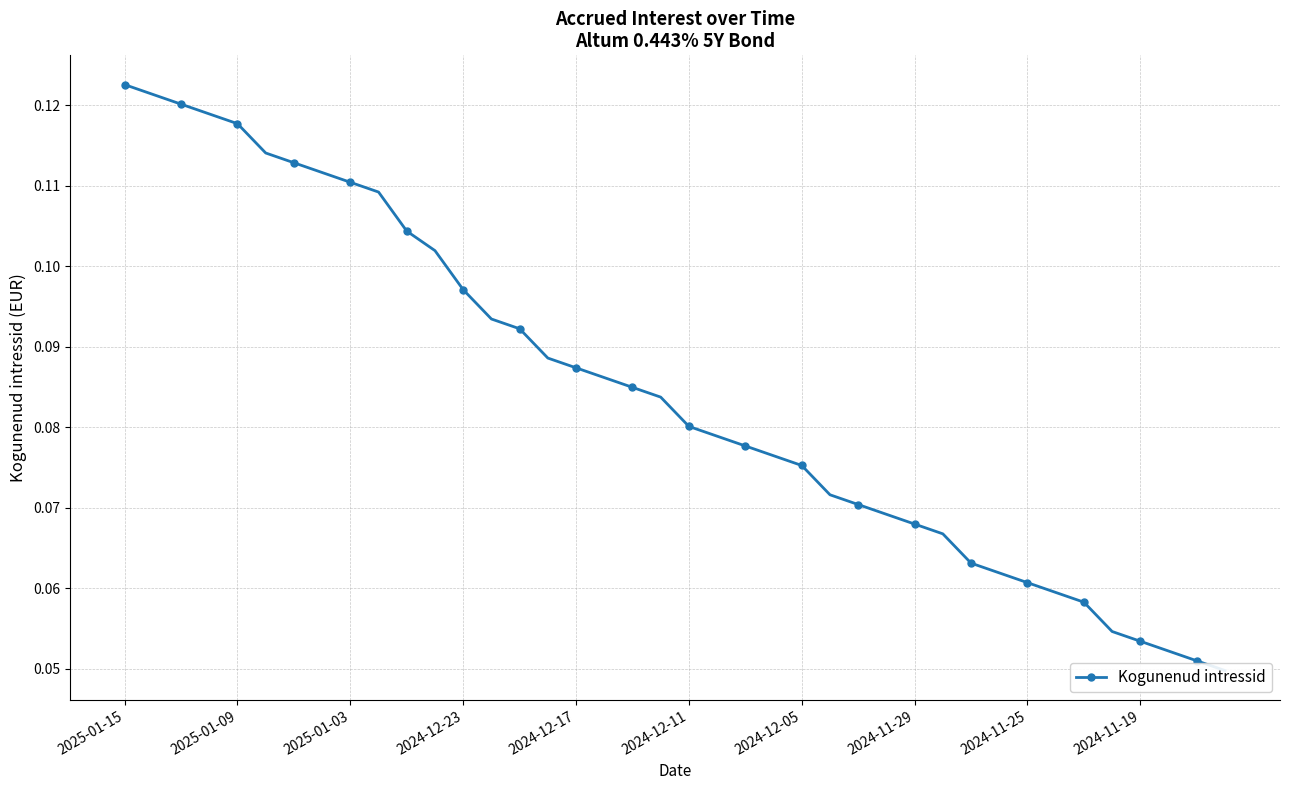

The chart shows a value of 0.1 at 33. True or false?

False